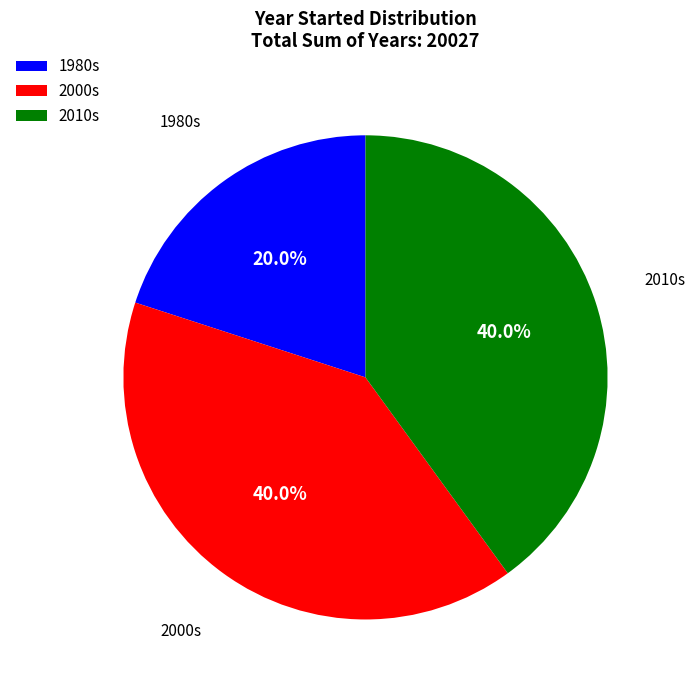

What is the smallest slice in the pie chart?

1980s